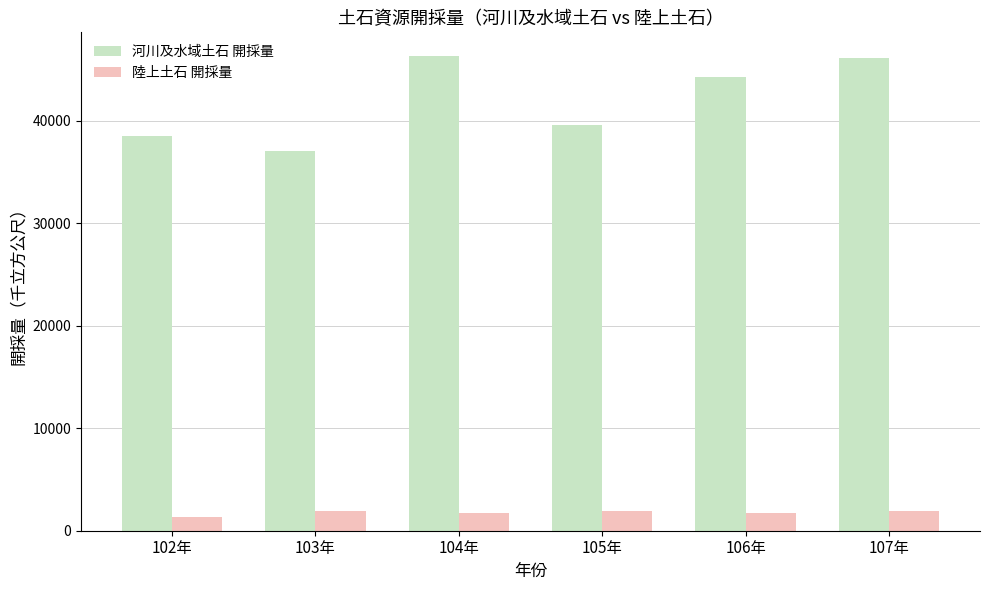

At how many categories does at least one series exceed 25387?

6